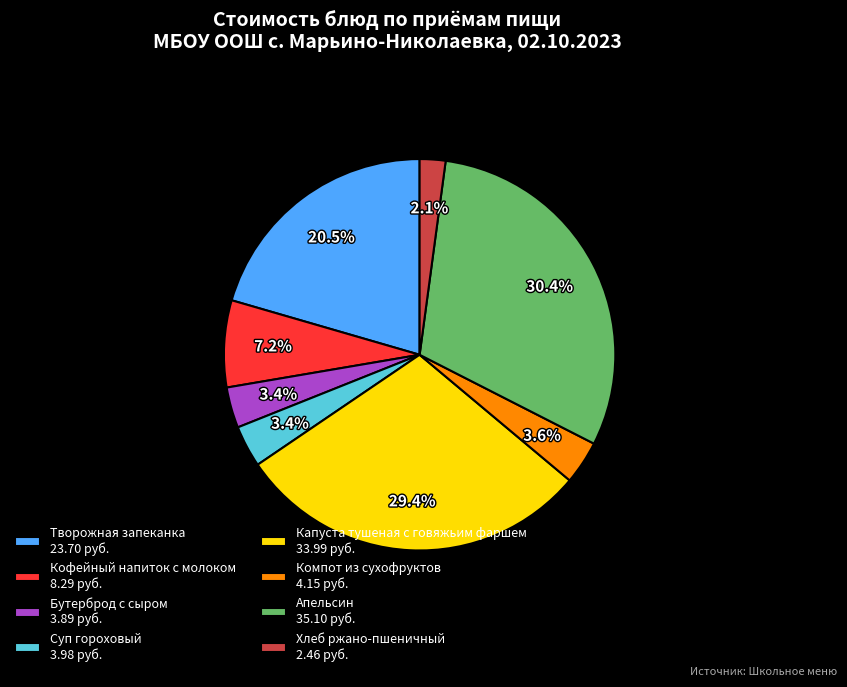

Count the number of slices in the pie.

8